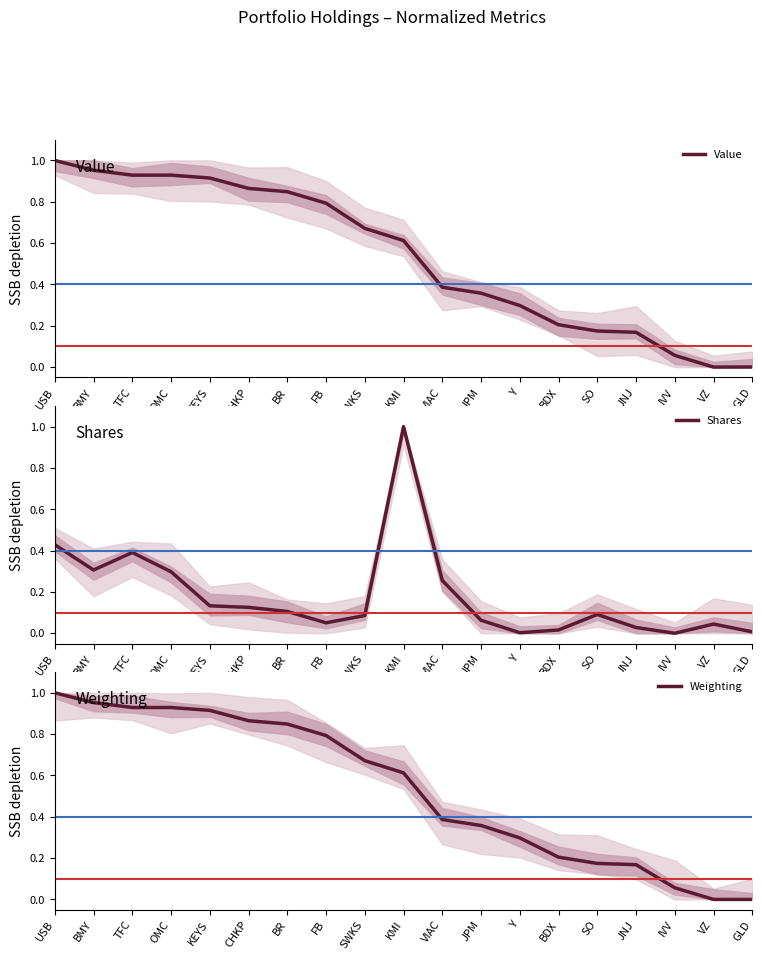

How many interior local valleys does the Value series have?

2